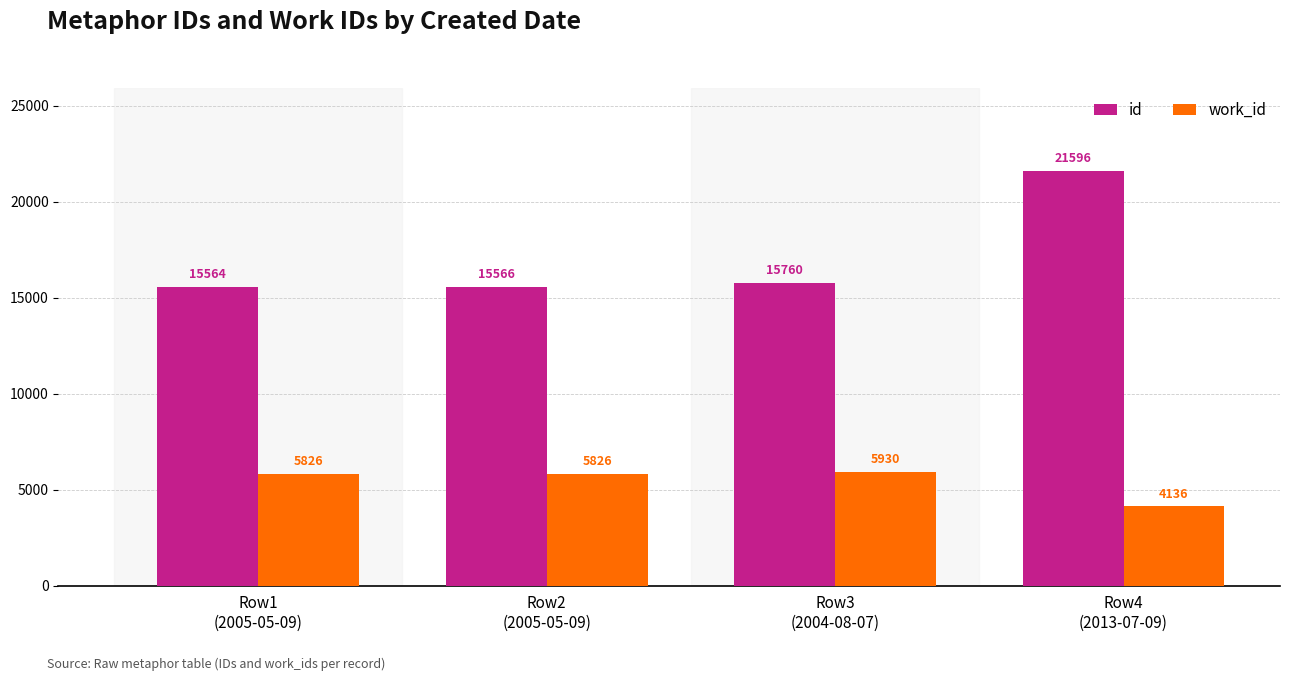

What position from the right is Row2
(2005-05-09)?

3